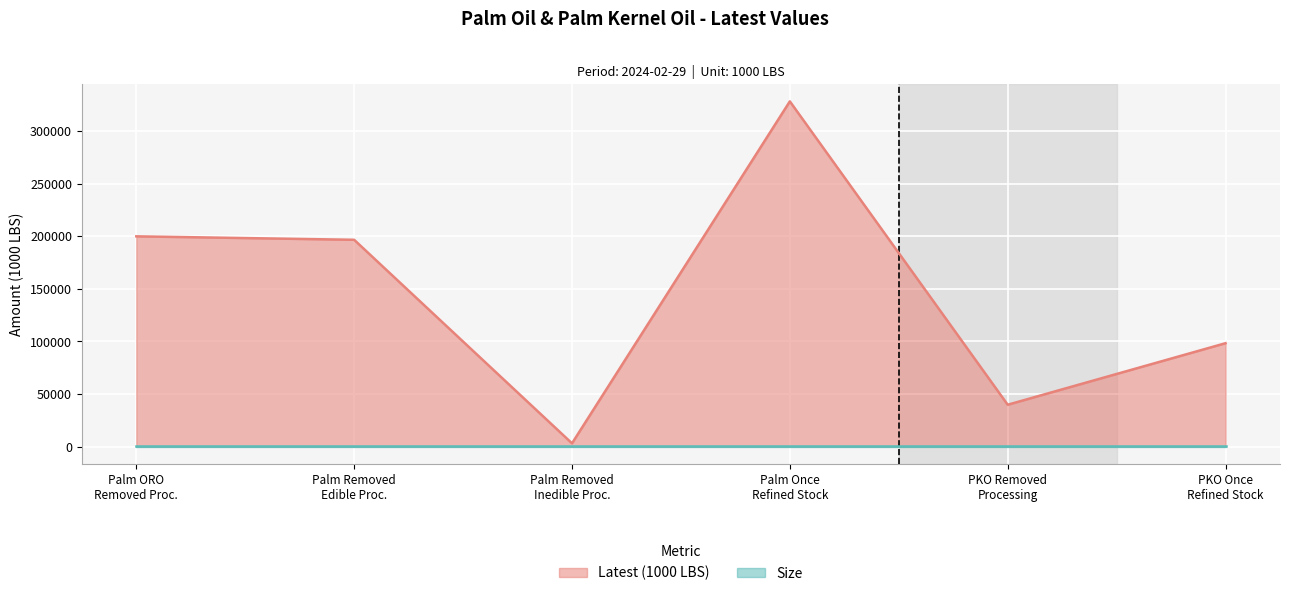

Which series has the largest total across all categories?

Latest (1000 LBS)